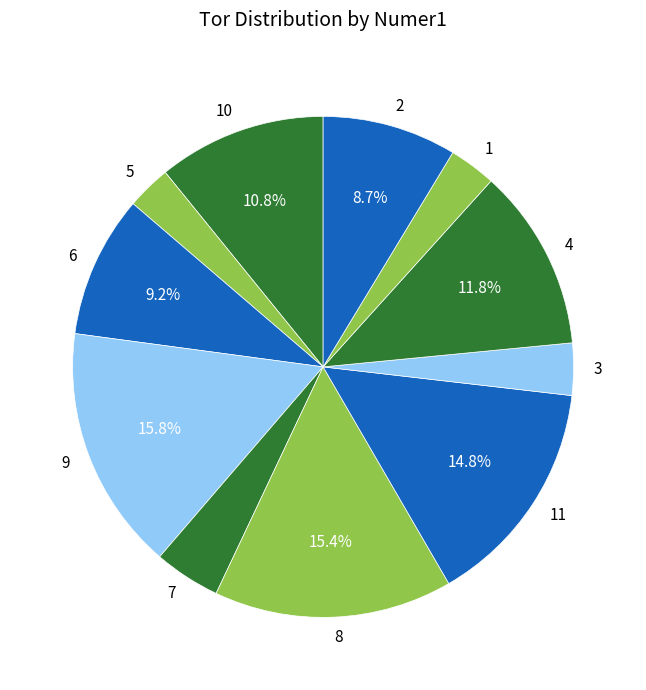

How many segments does this pie chart have?

11